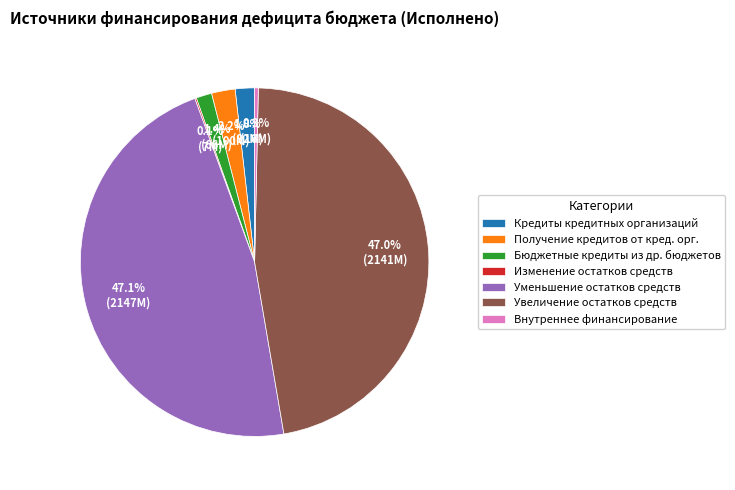

Between Увеличение остатков средств and Получение кредитов от кред. орг., which is larger?

Увеличение остатков средств